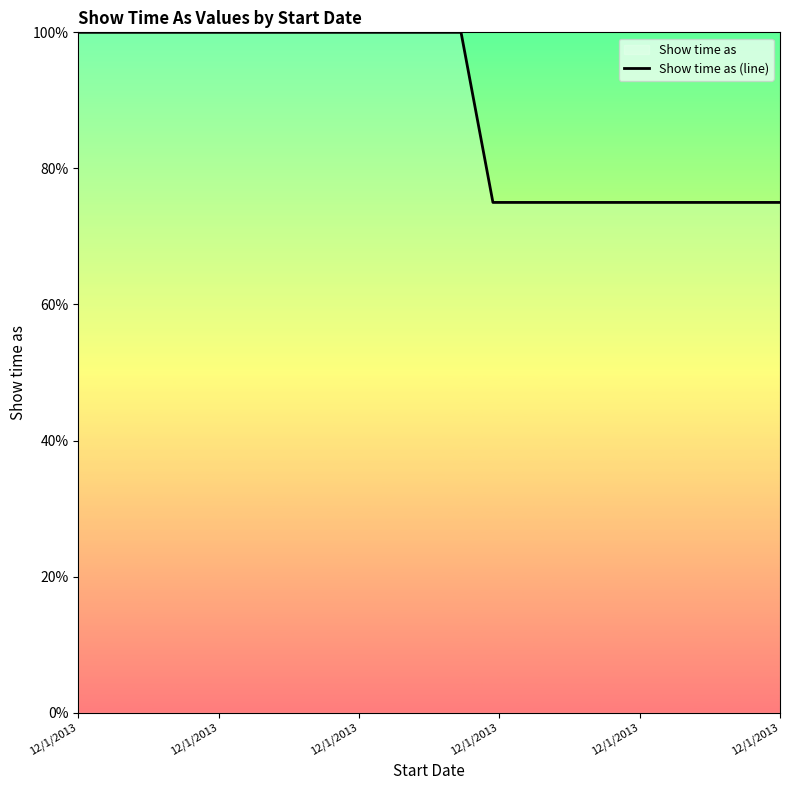

Reading left to right, list all the values displayed in this chart.

100	100	100	100	100	100	100	100	100	100	100	100	100	75	75	75	75	75	75	75	75	75	75